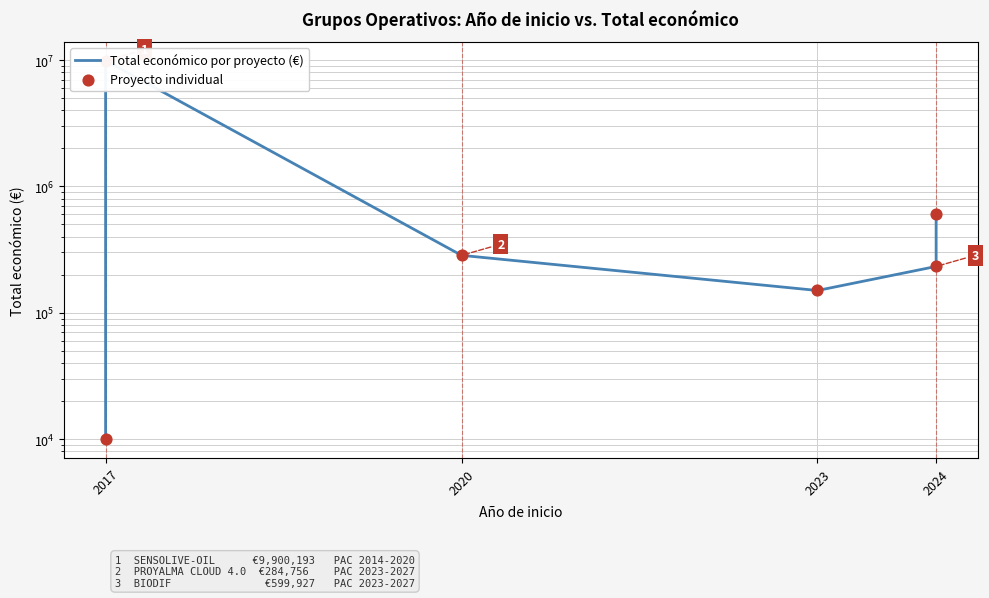

Which series contains the lowest Y value?

Total económico por proyecto (€)